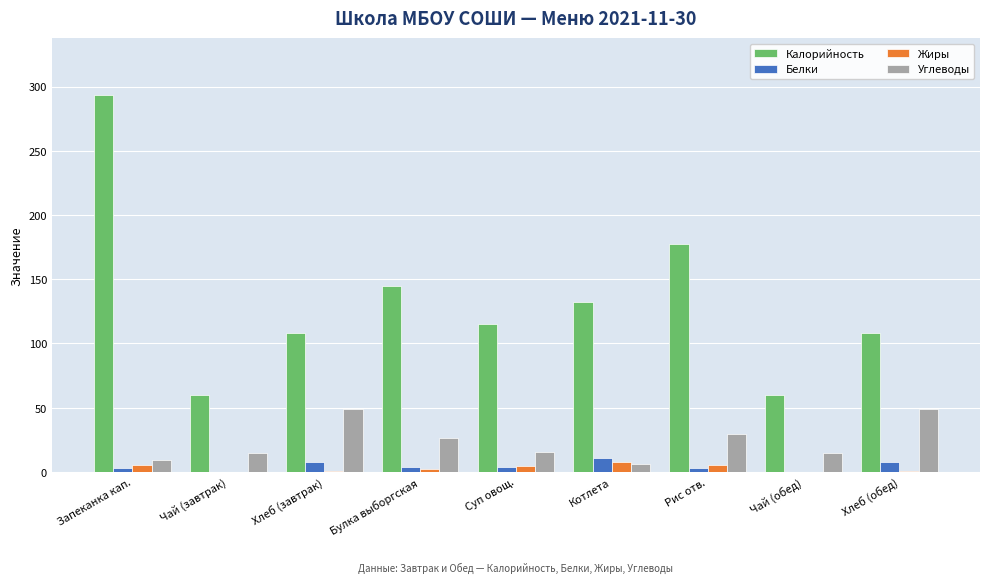

Which series has the largest total across all categories?

Калорийность